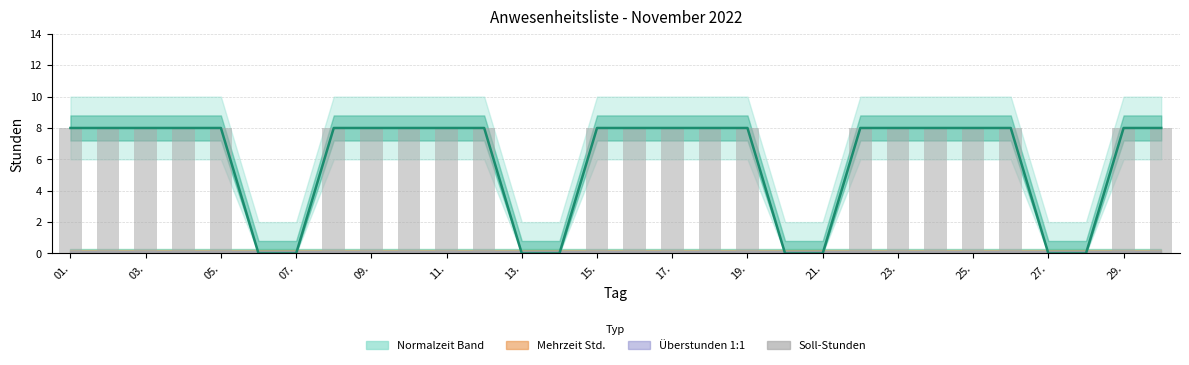

What is the greatest value displayed?

8